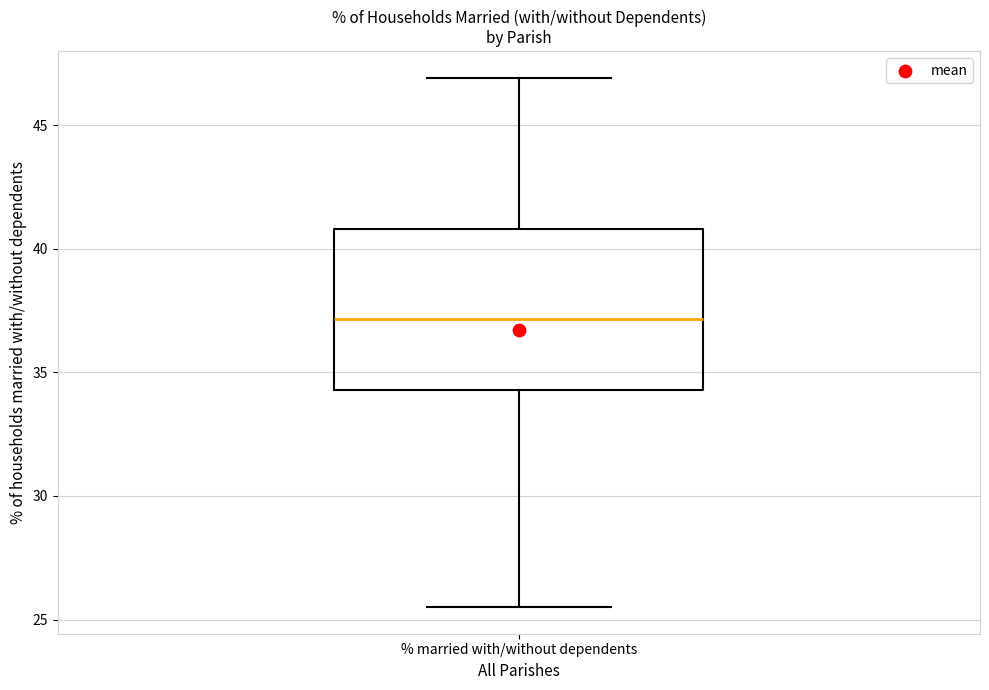

Read this box plot against the y-axis: the position of the median line, the range covered by the box, and the ends of both whiskers. The values are not printed on the chart, so give them approximately, as read against the axis.

median 37.0, box 34.5 to 41.0, whiskers 25.5 to 47.0